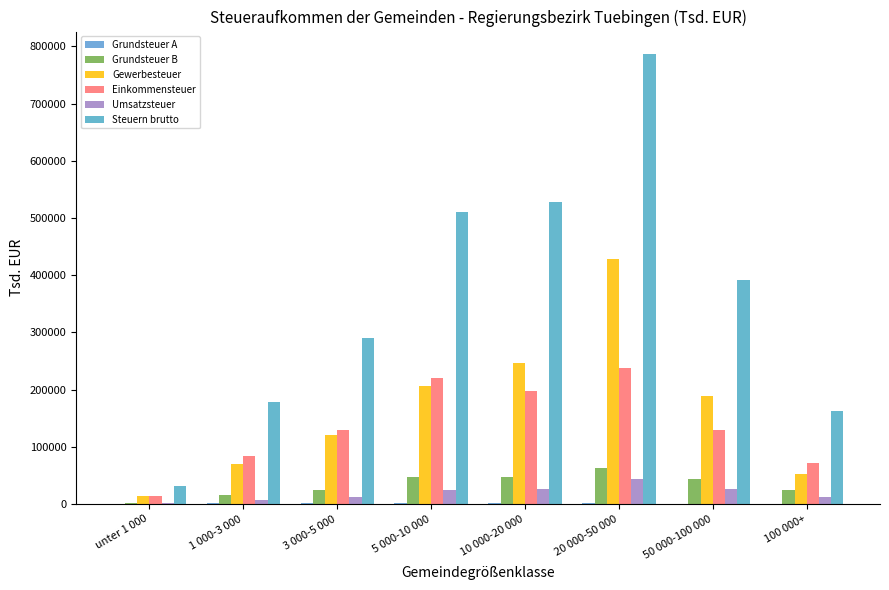

Count the number of data series in this chart.

6